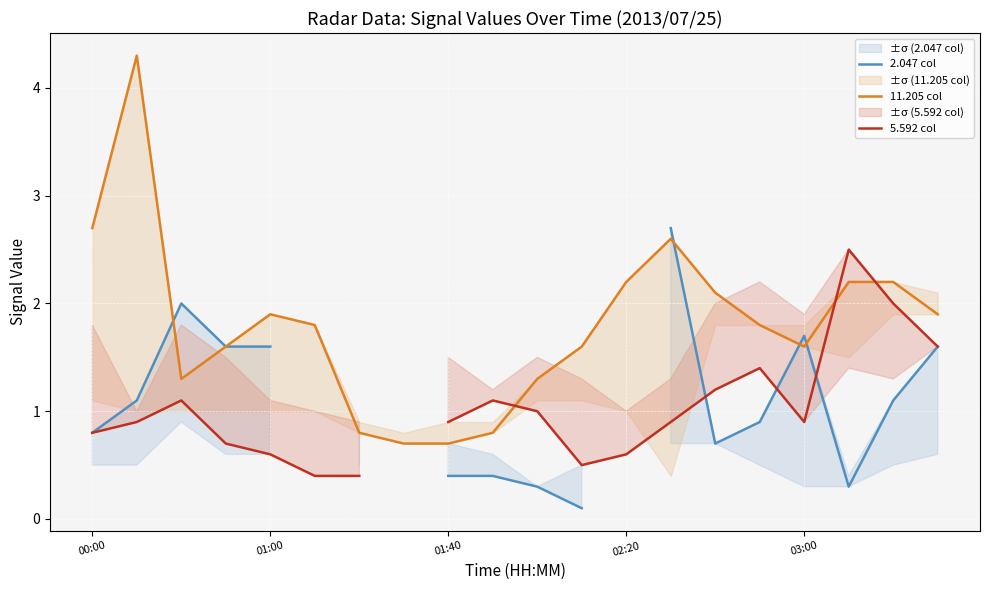

How many categories are shown in the chart?

20